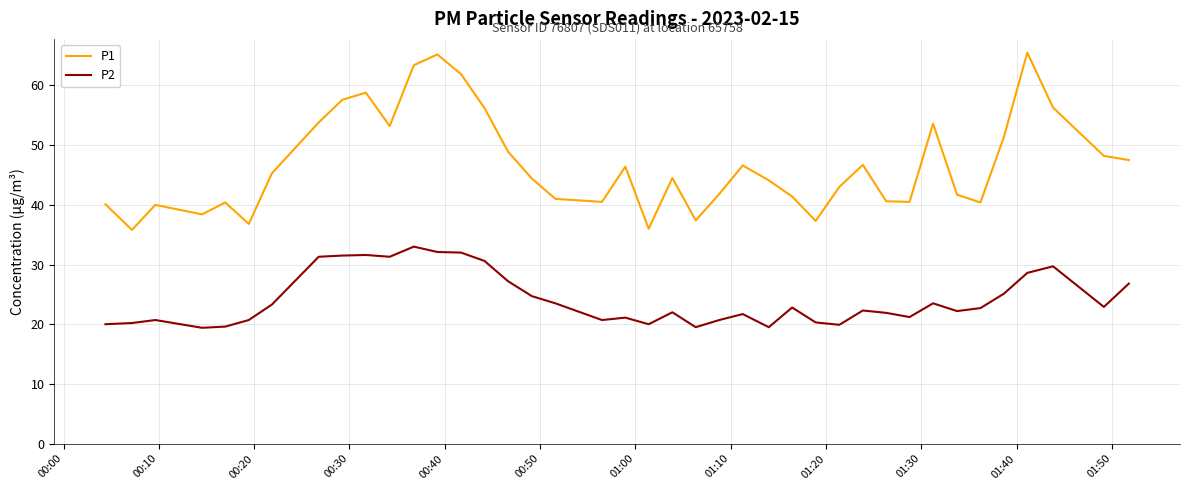

True or false: P2 and P1 intersect in this chart.

False